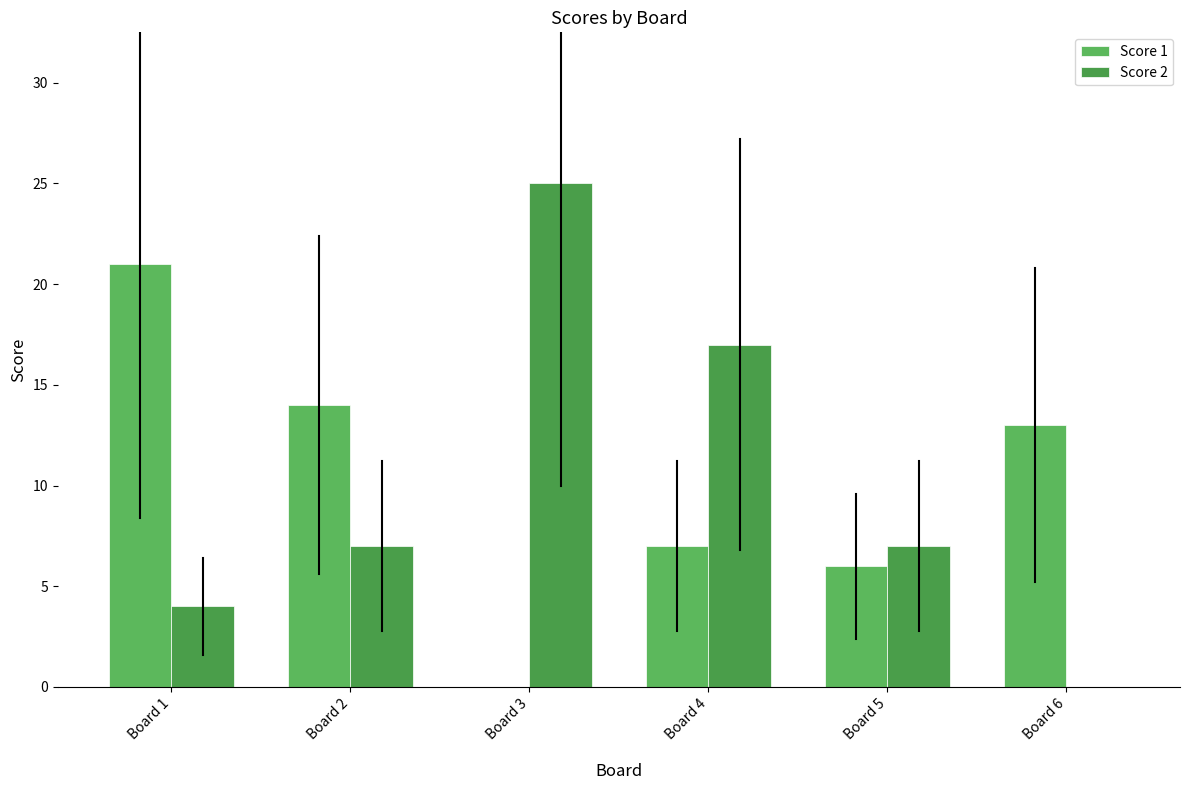

At which category is the sum across all series the highest?

Board 1